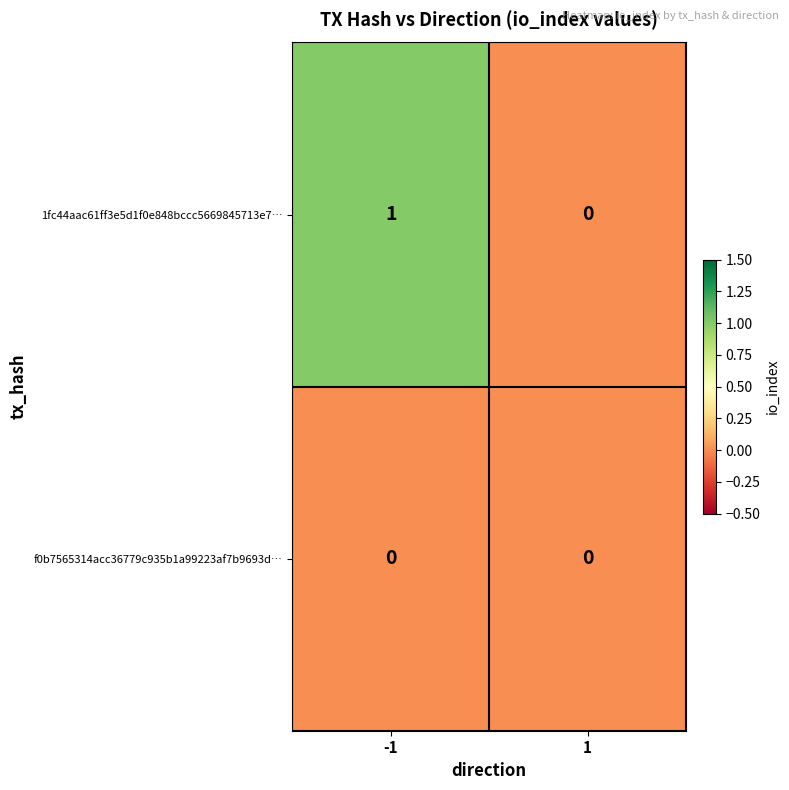

What is the greatest value displayed?

1